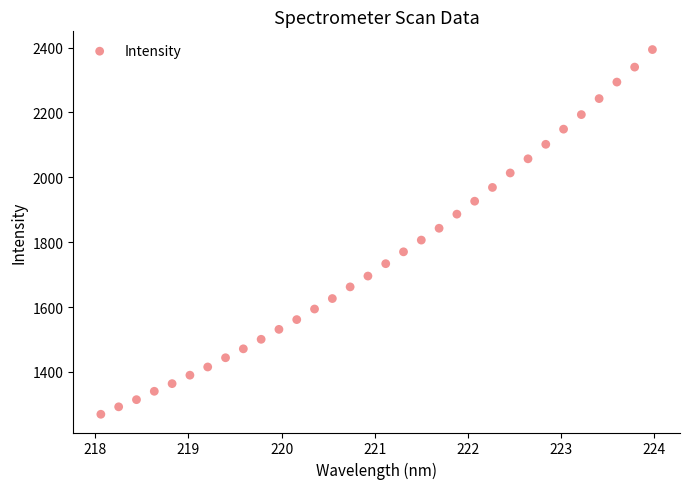

What is the range of X values (max minus min)?

5.9